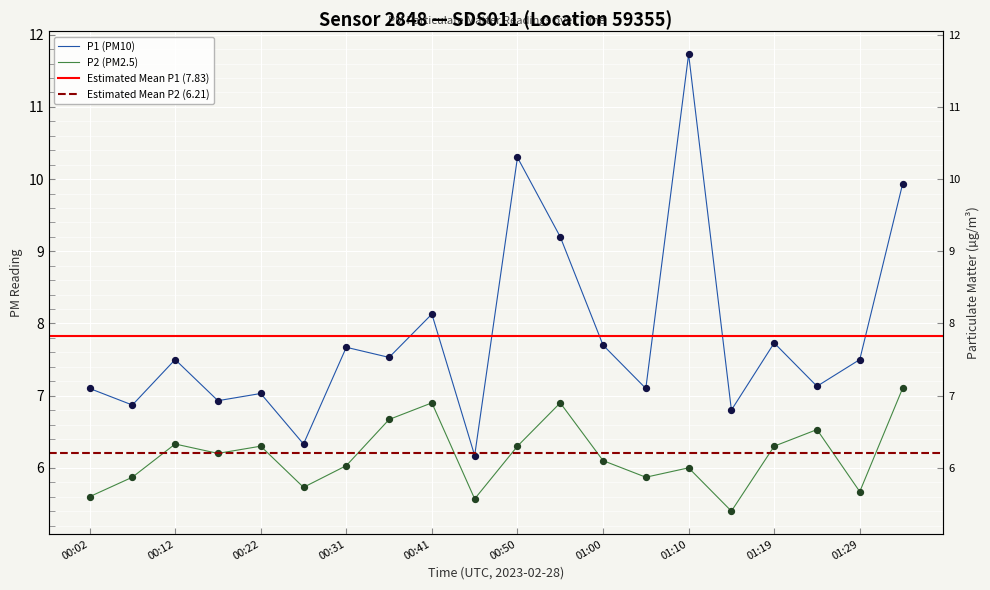

Which series reaches the minimum Y coordinate?

P2